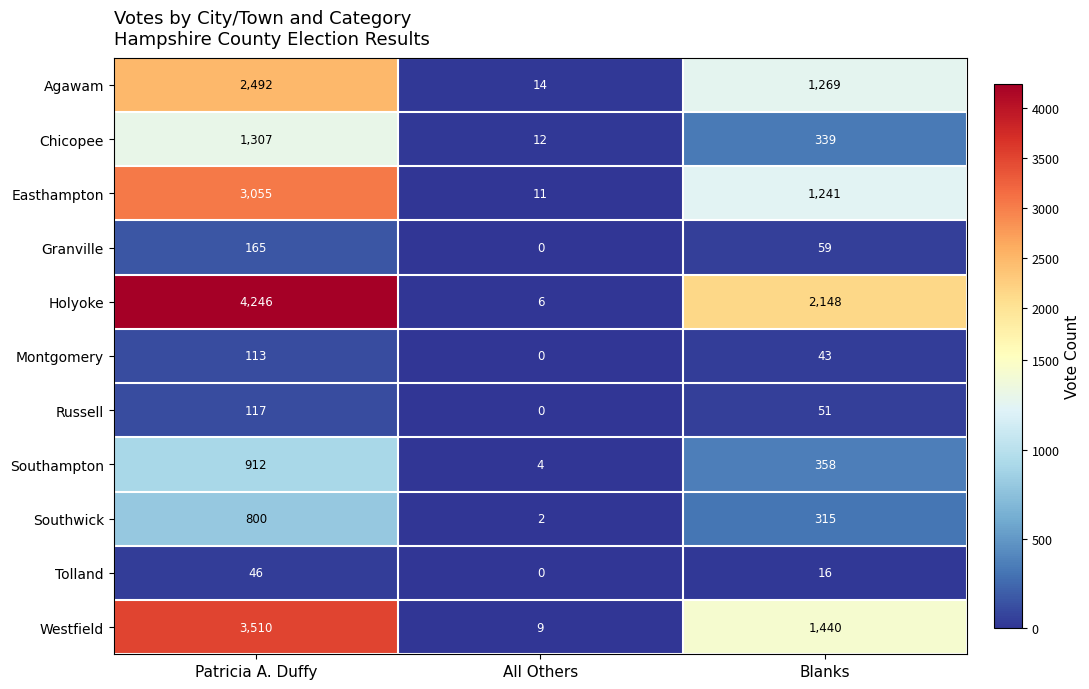

The value of Southampton at All Others is 4. True or false?

True